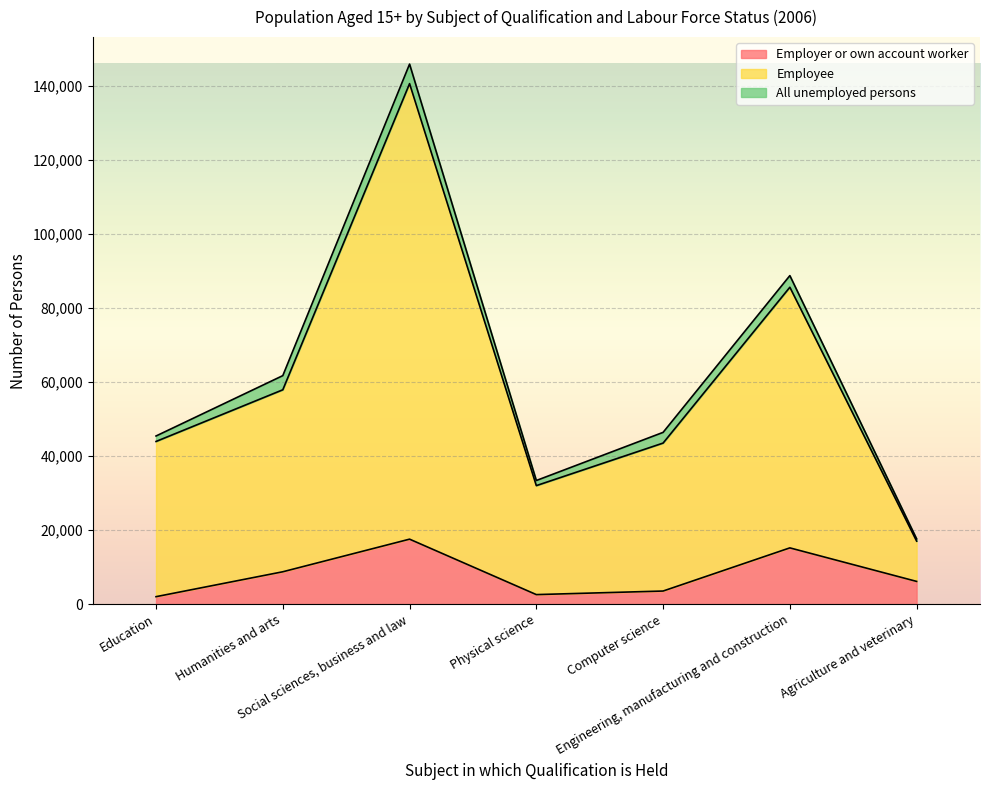

How many interior local valleys does the Employer or own account worker series have?

1